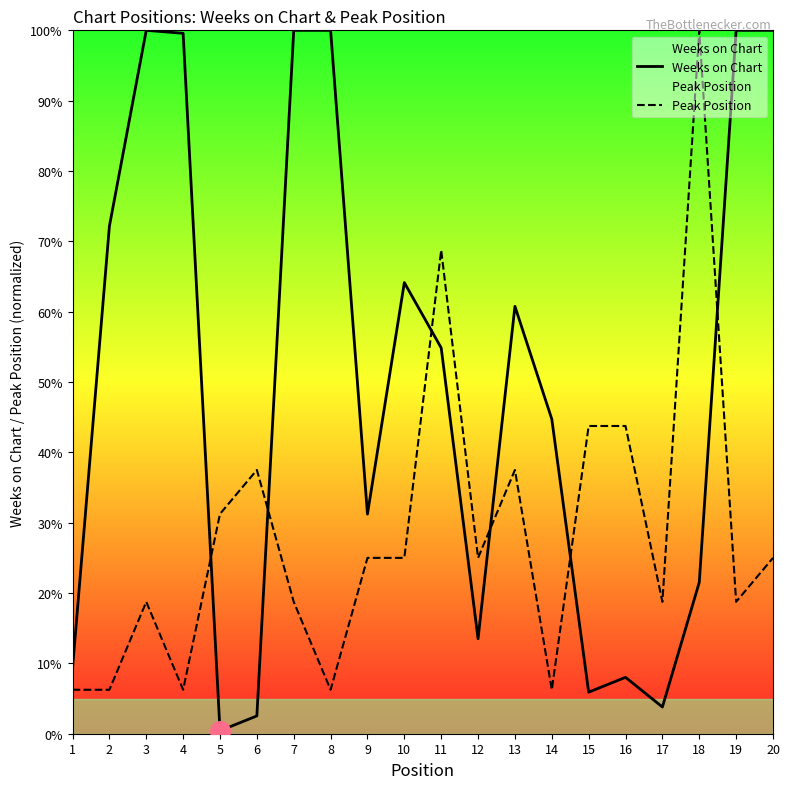

What are all the series names shown in the legend?

Weeks on Chart, Peak Position